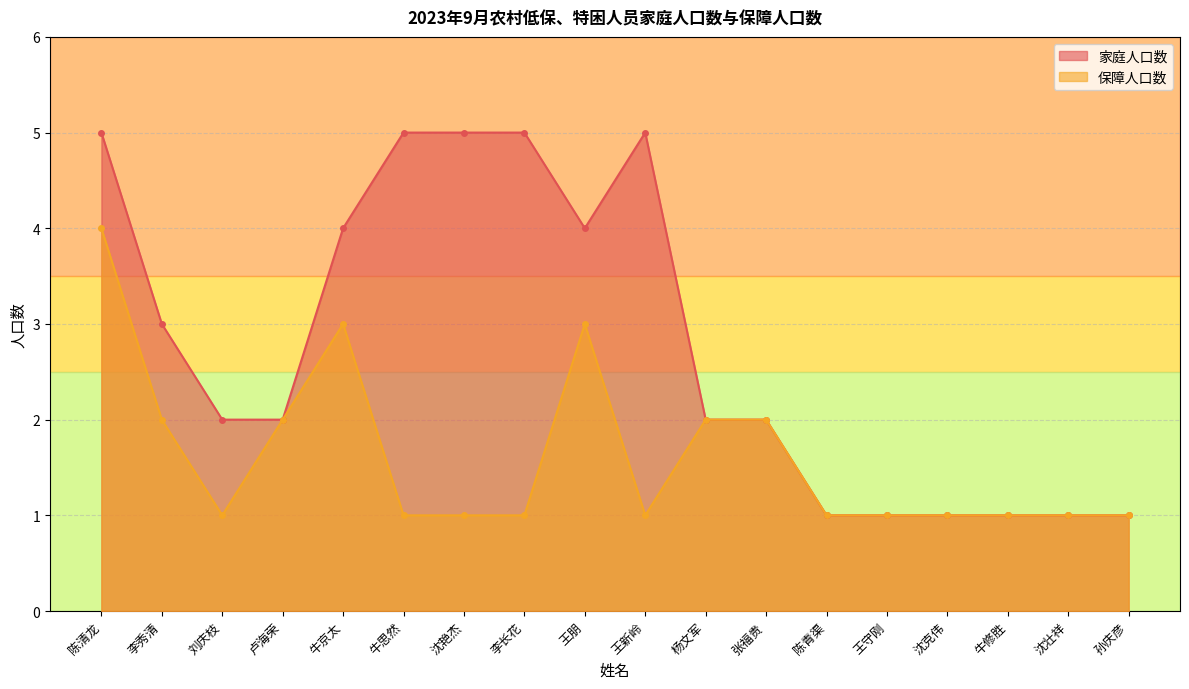

True or false: 保障人口数 and 家庭人口数 intersect in this chart.

False